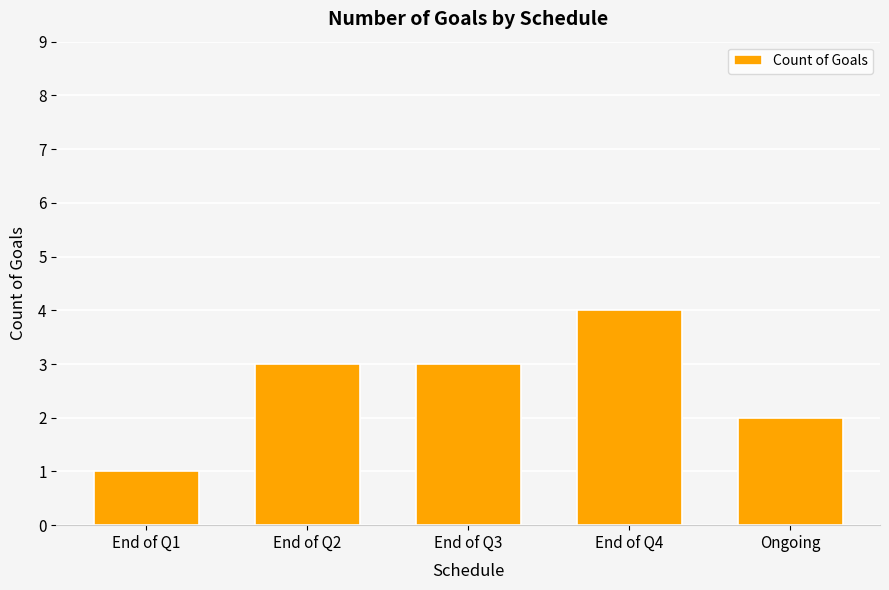

Is it true that the value at End of Q2 is 3?

True